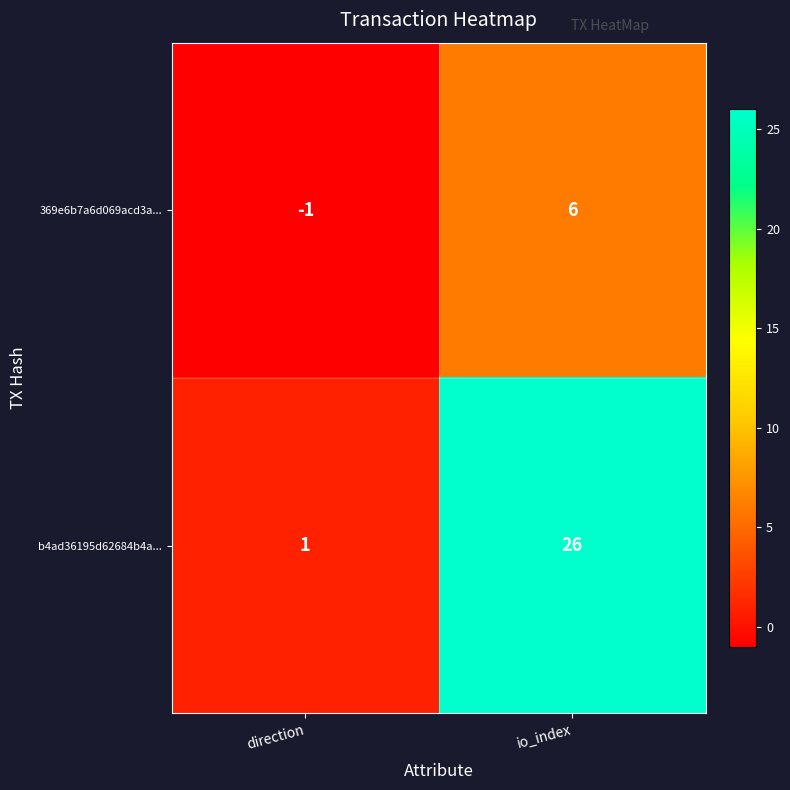

What is the difference between the b4ad36195d62684b4a... values at io_index and direction?

25